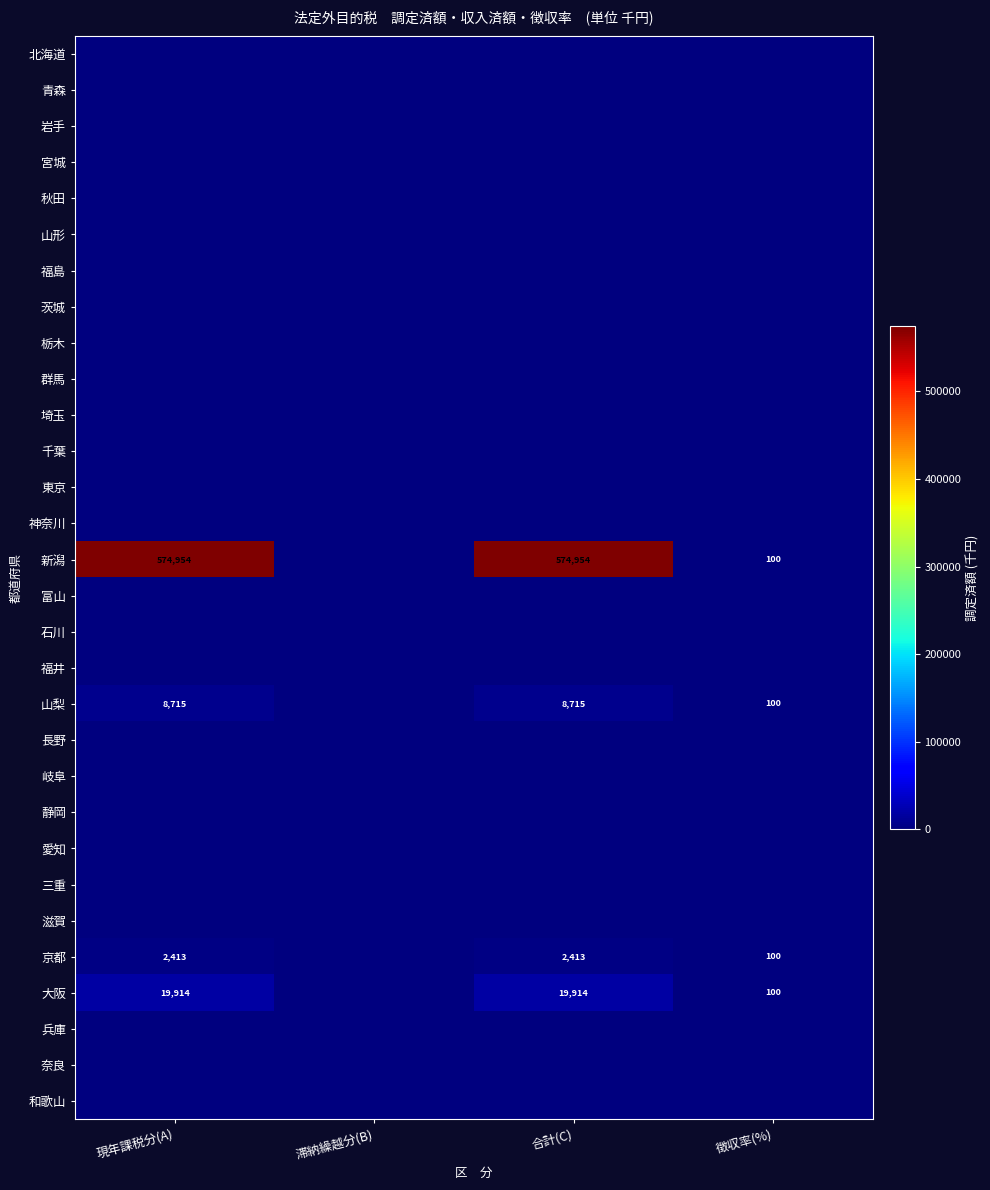

List the labels in order of 東京 value, largest first.

現年課税分(A), 滞納繰越分(B), 合計(C), 徴収率(%)